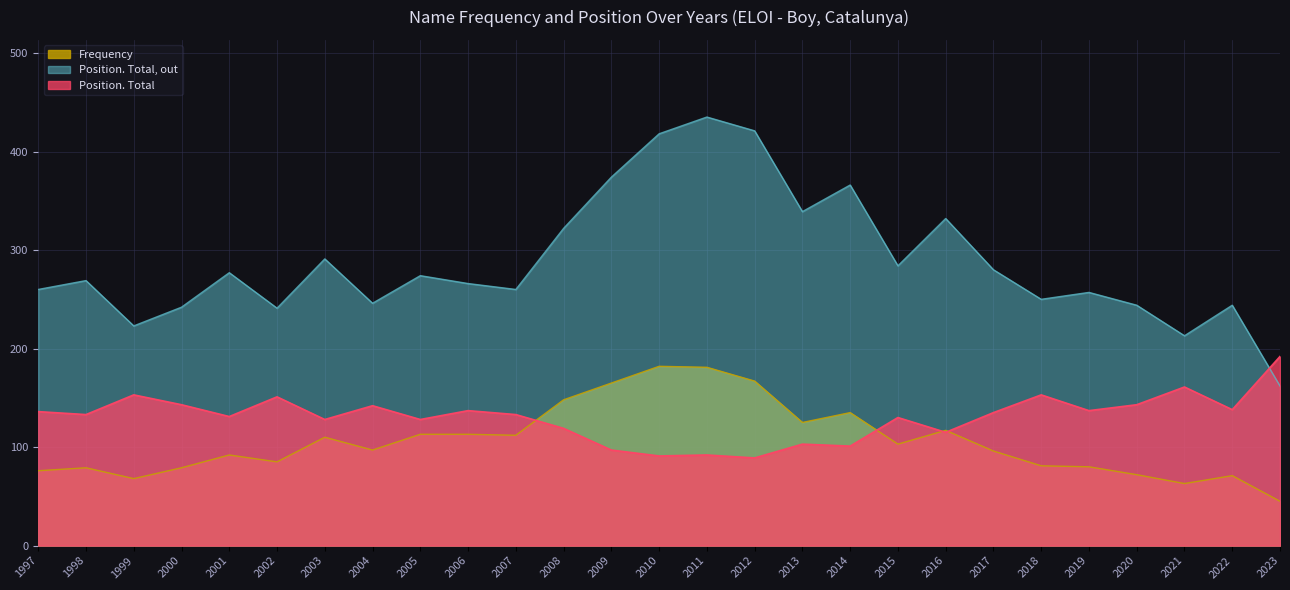

After their last crossing, which series has the higher values: Position. Total or Position. Total, out?

Position. Total